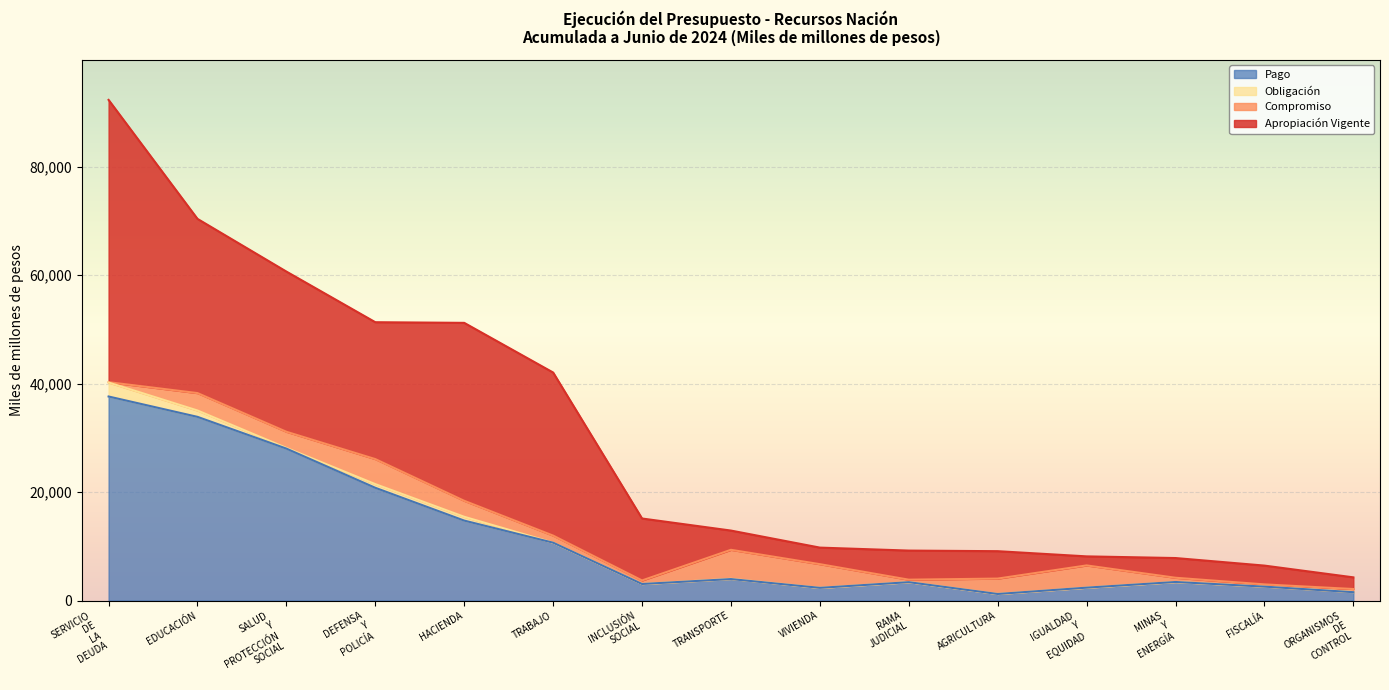

The value of Obligación at TRANSPORTE is 4003.4. True or false?

True